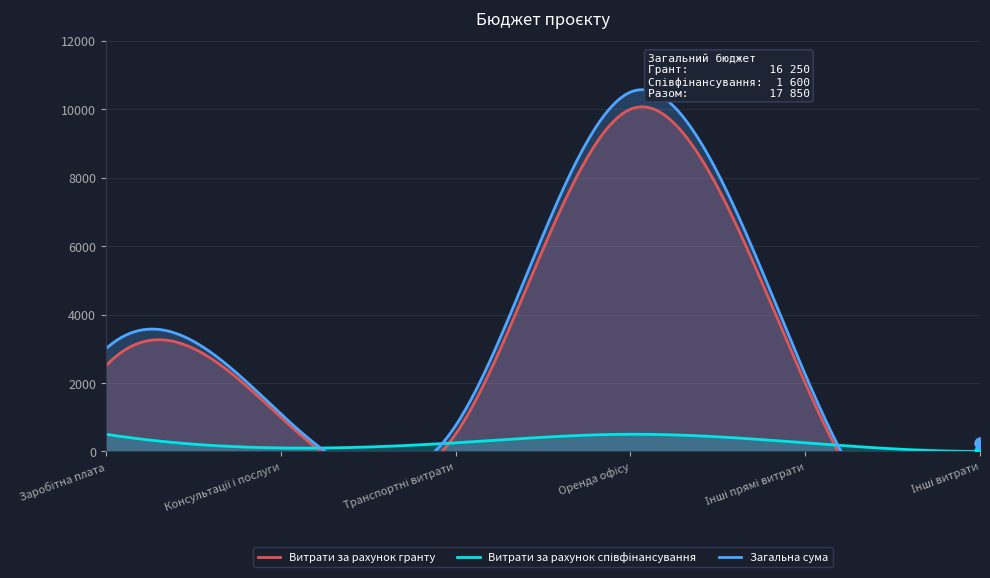

At which category is the sum across all series the highest?

Оренда офісу